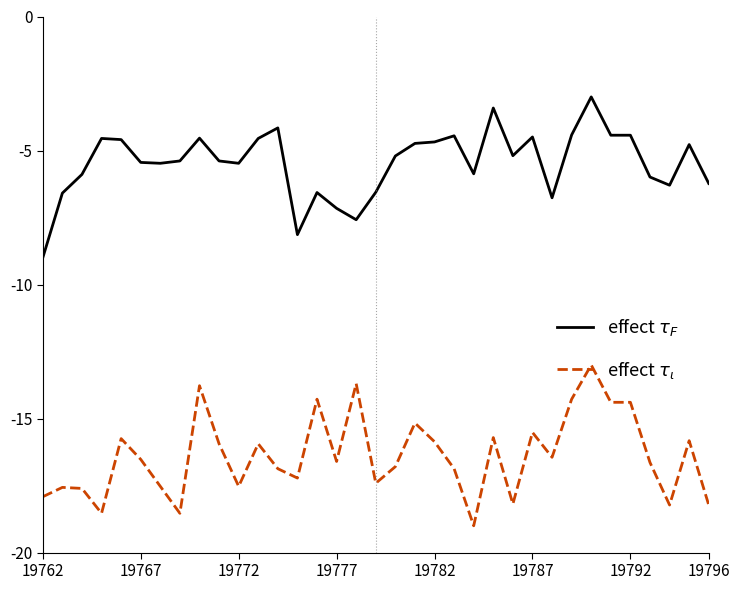

What is the maximum value shown in the chart?

-3.0